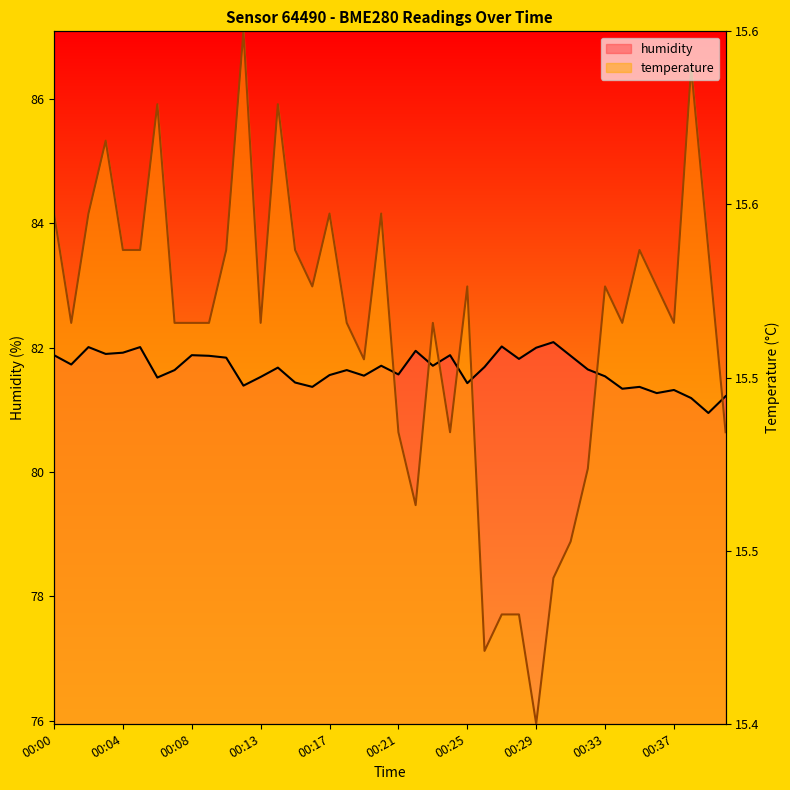

How many times do temperature and humidity cross each other?

7